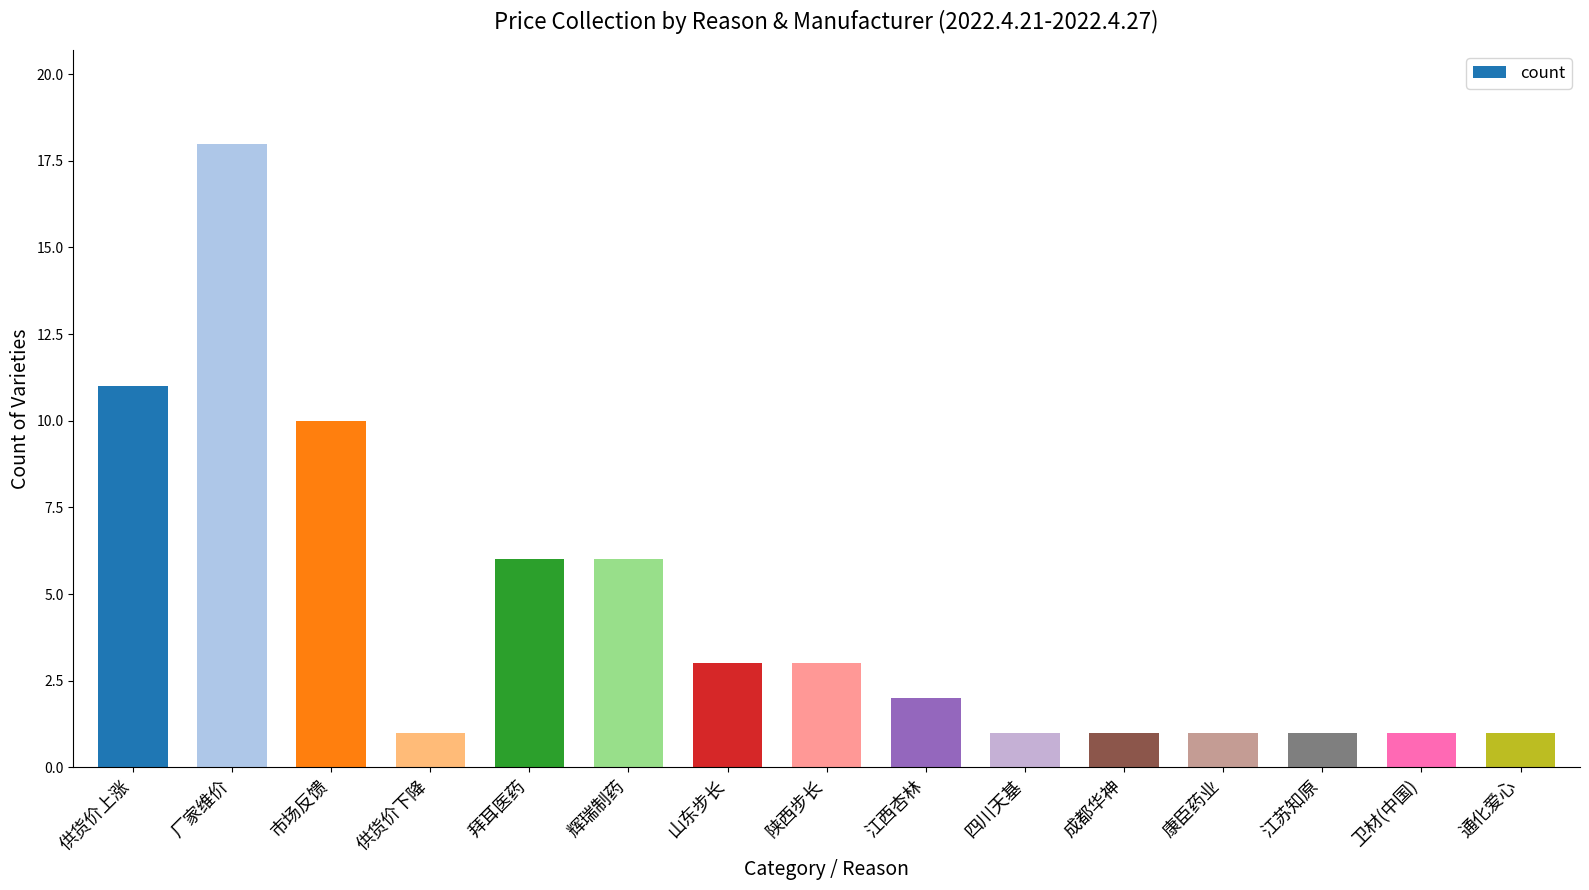

What is the average value?

4